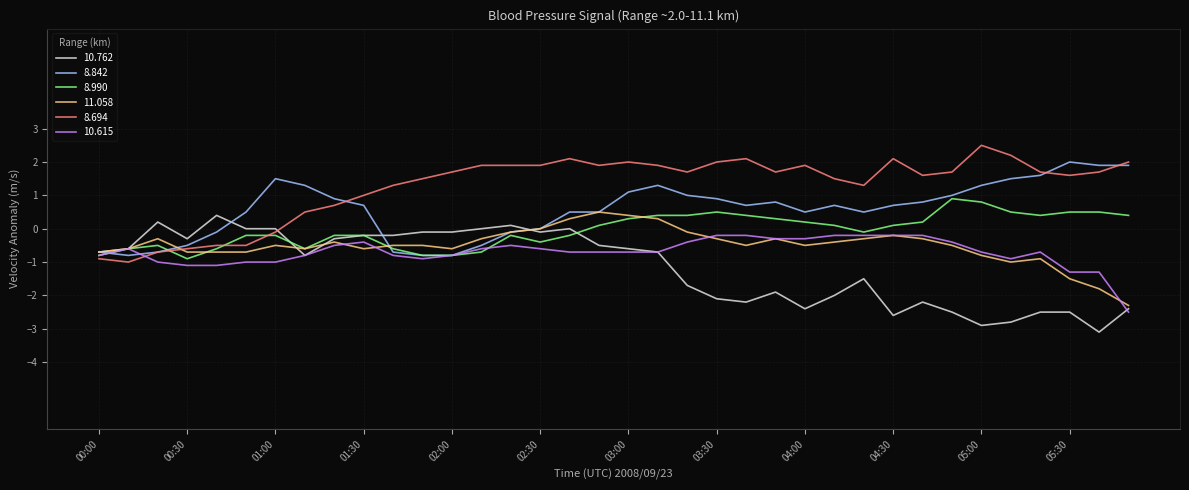

Which series has the largest total across all categories?

8.694